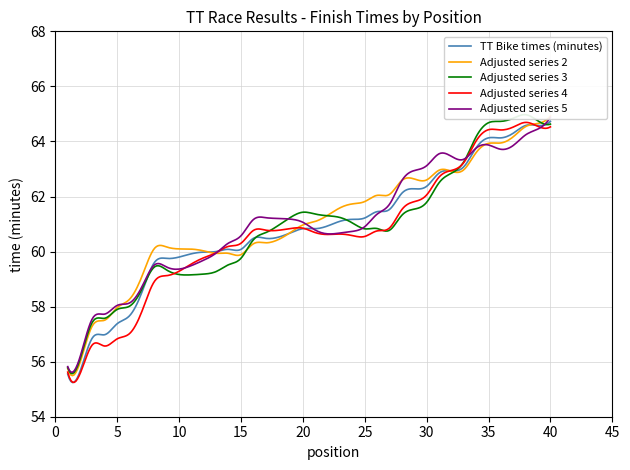

Reading left to right, what are all the values shown in this chart?

0=55.5	1=55.6	2=56.9	3=57.0	4=57.4	5=57.7	6=58.5	7=59.6	8=59.8	9=59.8	10=59.9	11=60.0	12=60.0	13=60.1	14=60.1	15=60.5	16=60.5	17=60.5	18=60.7	19=60.8	20=60.8	21=60.9	22=61.1	23=61.2	24=61.2	25=61.5	26=61.5	27=62.1	28=62.3	29=62.4	30=62.9	31=62.9	32=63.1	33=63.8	34=64.1	35=64.1	36=64.3	37=64.6	38=64.6	39=64.7